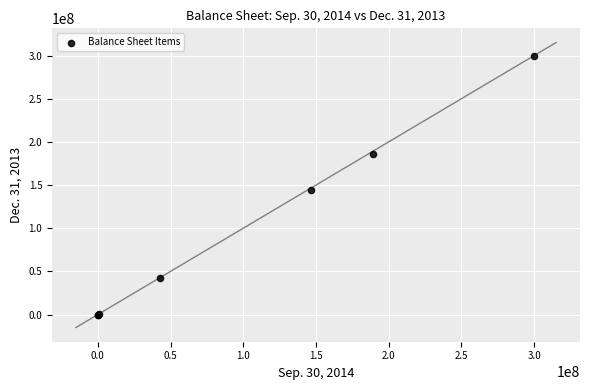

What Y value in the scatter plot is closest to 150000000?

144219189